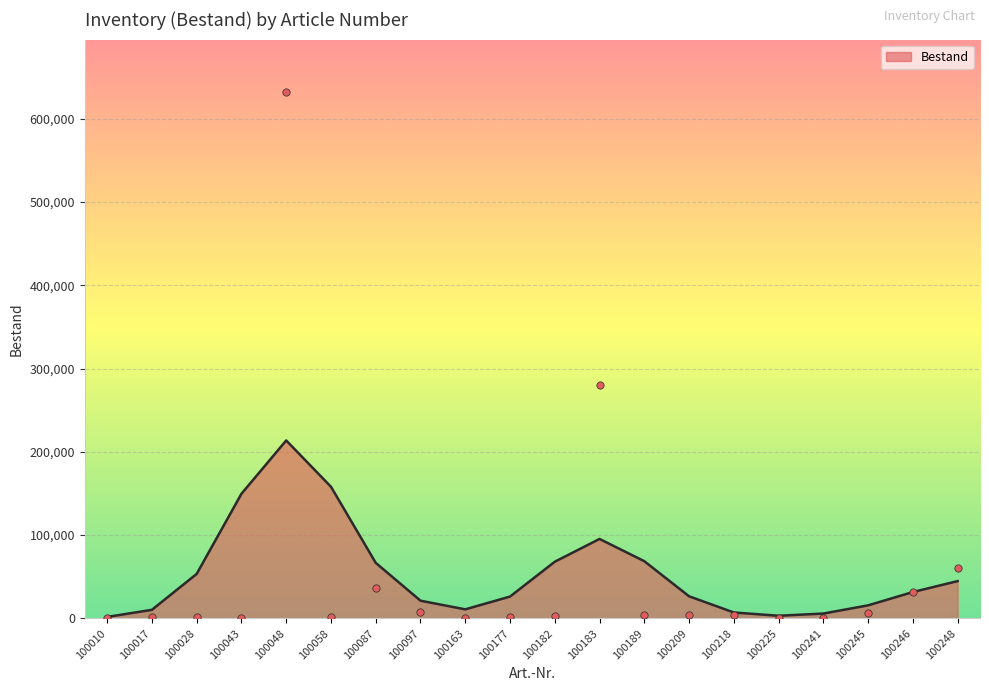

Between 100028 and 100241, which is larger?

100028